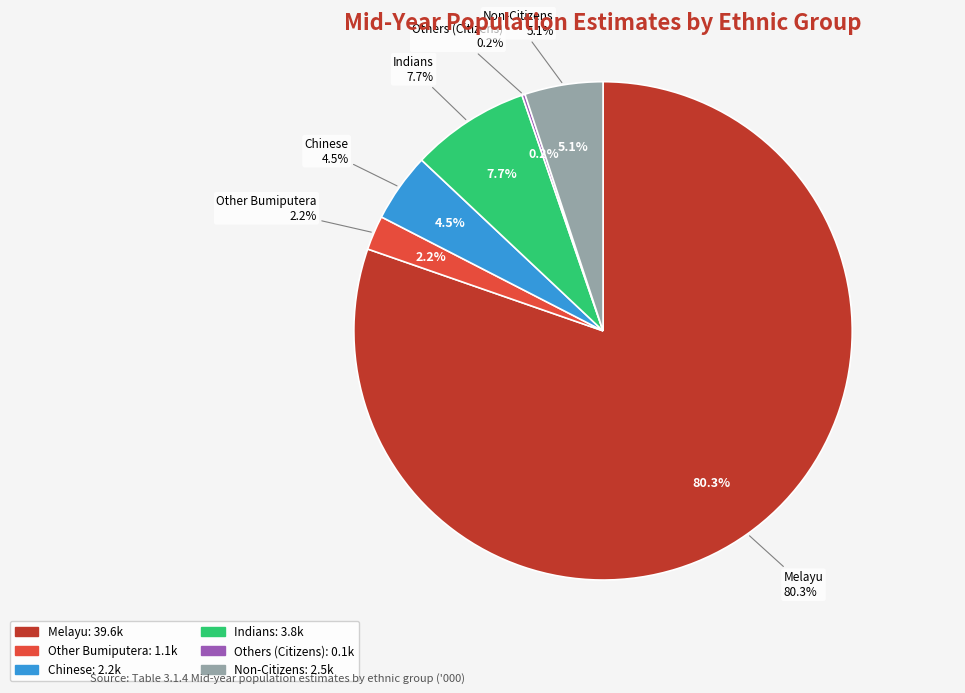

Approximately how many times larger is the value at Other Bumiputera compared to Non-Citizens?

0.4